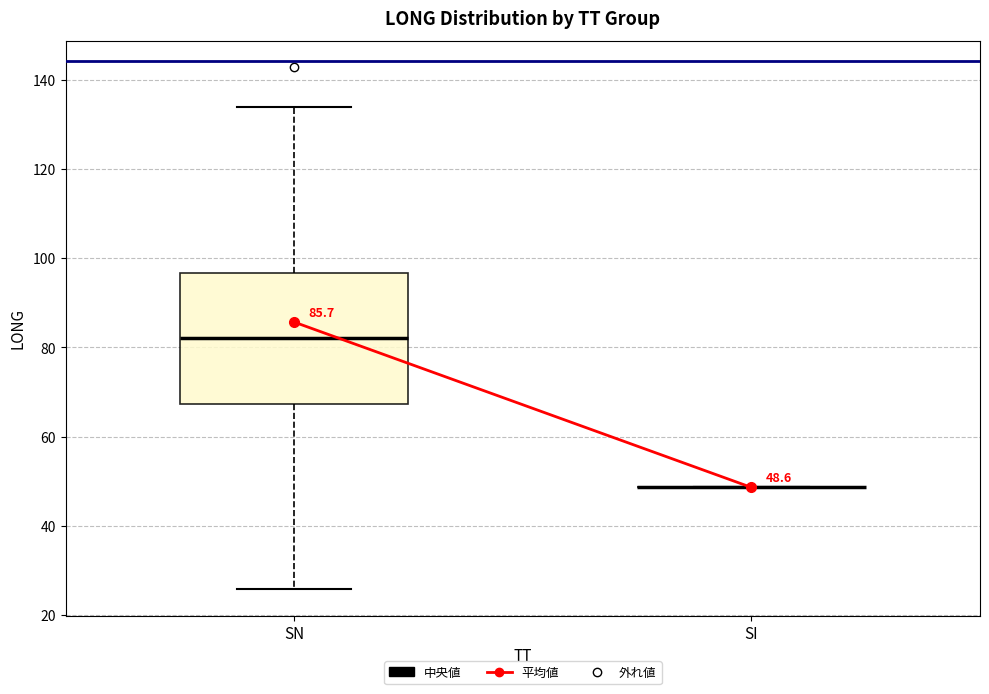

Which box is the tallest, from its lower edge to its upper edge?

SN